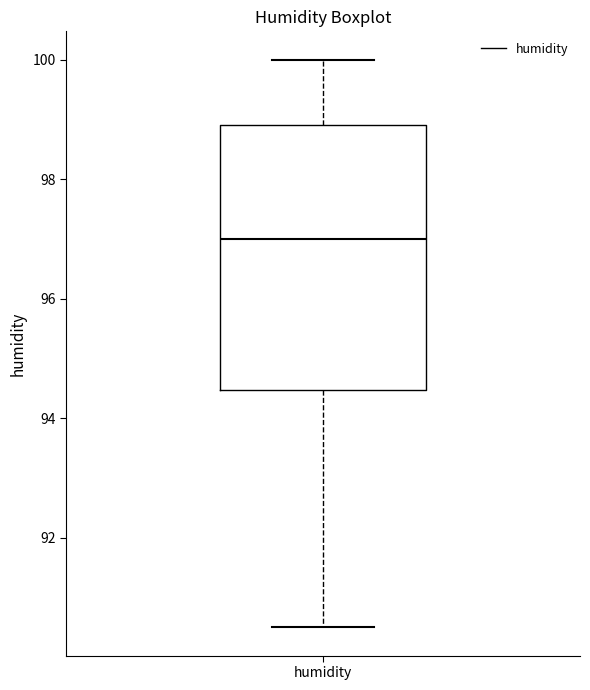

Read this box plot against the y-axis: the position of the median line, the range covered by the box, and the ends of both whiskers. The values are not printed on the chart, so give them approximately, as read against the axis.

median 97.0, box 94.4 to 99.0, whiskers 90.6 to 100.0